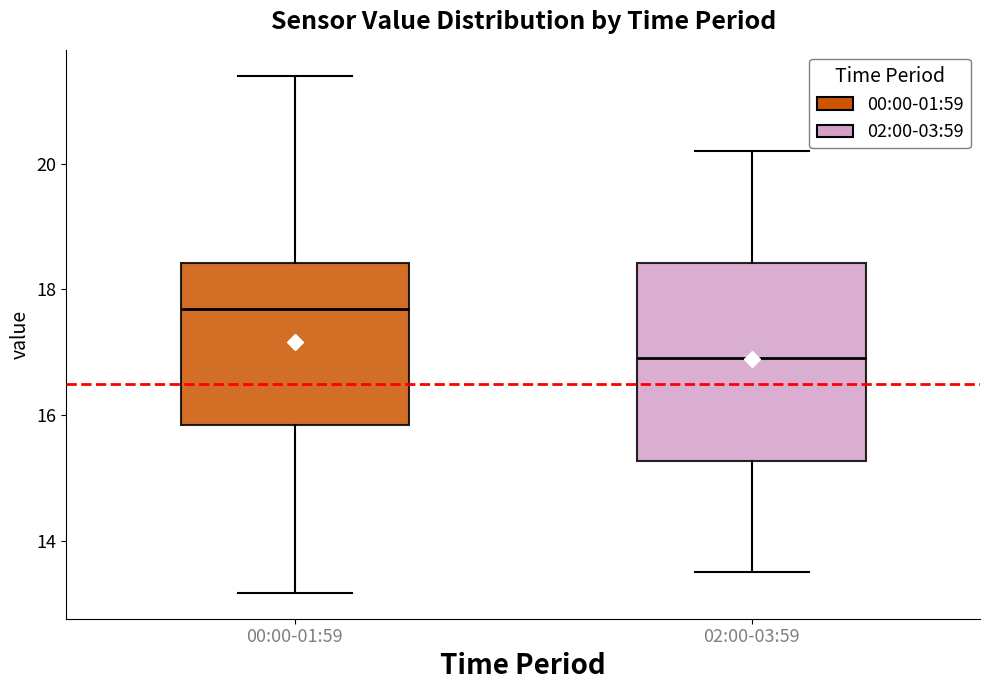

Which box's median line is the highest?

00:00-01:59